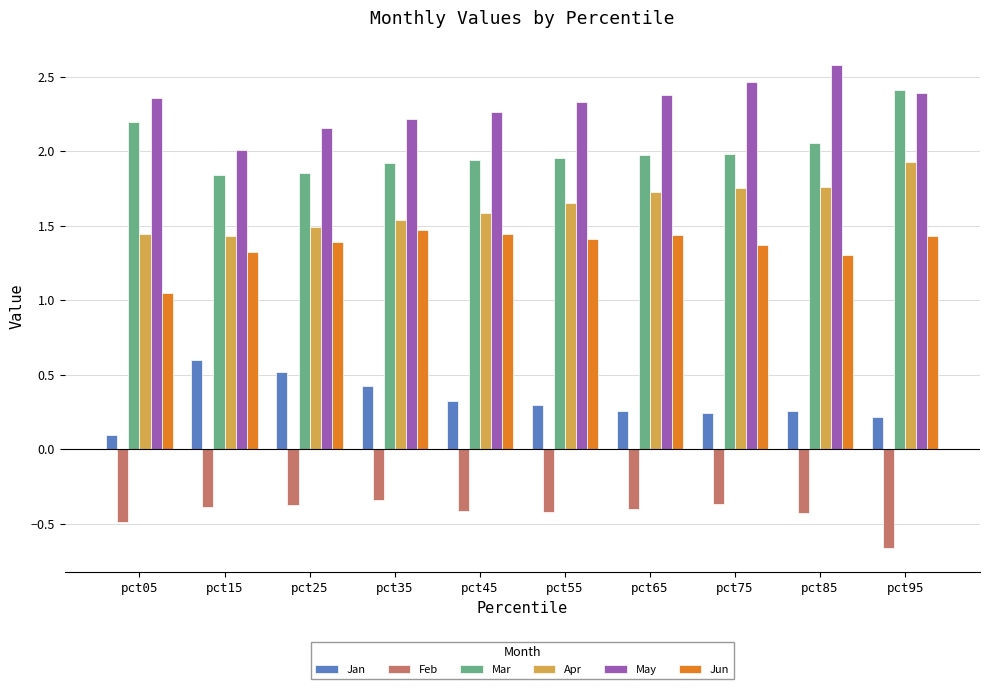

At which label is May closest to 2?

pct15